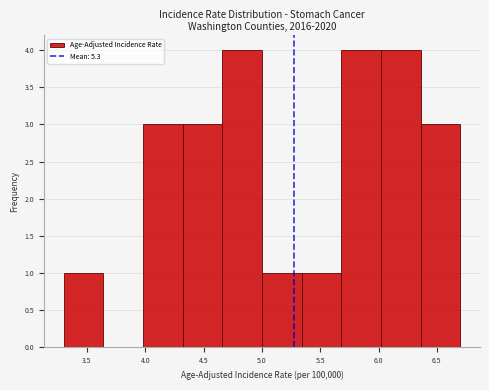

Reading left to right, list every bar in this chart as the range it spans on the x-axis followed by its height. Neither the bar edges nor the heights are printed on the chart, so give them approximately, as read against the axes.

3.30 to 3.64: 1
3.64 to 3.98: 0
3.98 to 4.32: 3
4.32 to 4.66: 3
4.66 to 5.00: 4
5.00 to 5.34: 1
5.34 to 5.68: 1
5.68 to 6.02: 4
6.02 to 6.36: 4
6.36 to 6.70: 3